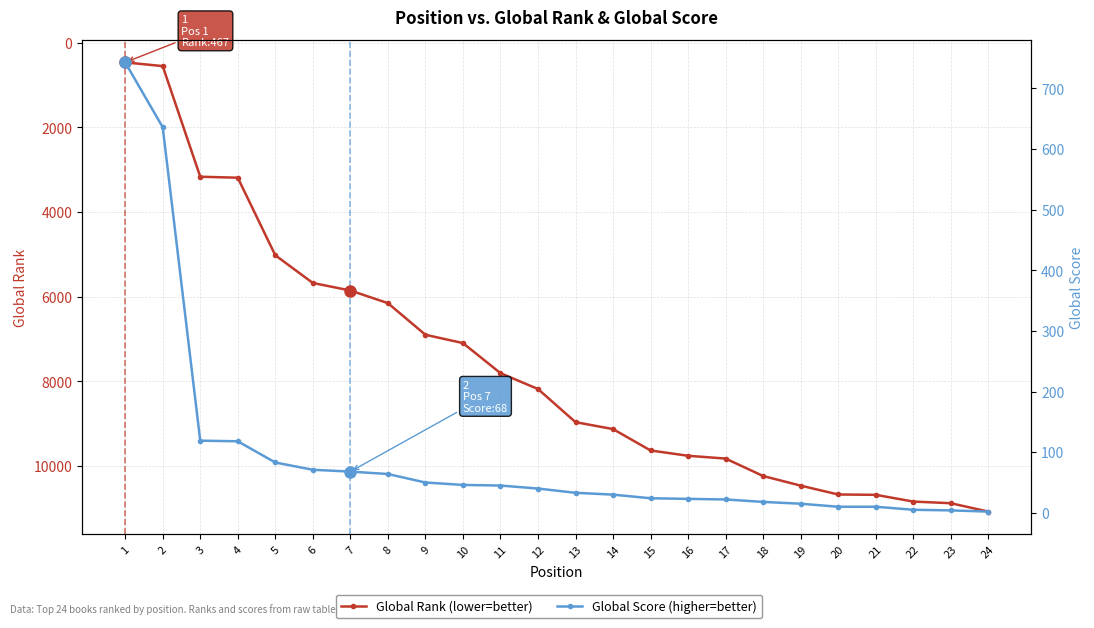

What is the approximate value of Global Rank at 7, to the nearest 10?

5850